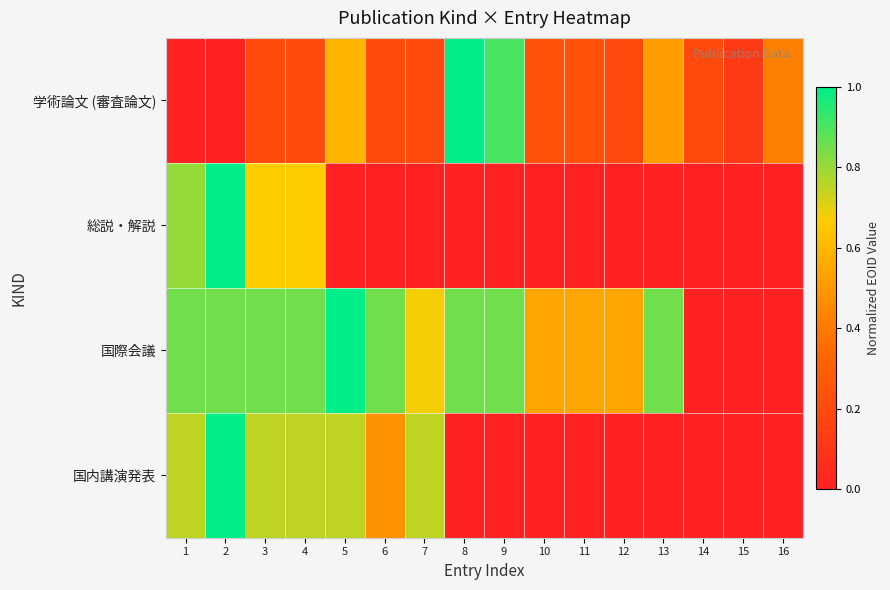

Reading left to right, extract all data points from this chart.

学術論文 (審査論文): 1=0.0	2=0.0	3=0.2	4=0.2	5=0.6	6=0.2	7=0.2	8=1.0	9=0.9	10=0.2	11=0.2	12=0.2	13=0.5	14=0.2	15=0.1	16=0.4
総説・解説: 1=0.8	2=1.0	3=0.7	4=0.7	5=0.0	6=0.0	7=0.0	8=0.0	9=0.0	10=0.0	11=0.0	12=0.0	13=0.0	14=0.0	15=0.0	16=0.0
国際会議: 1=0.8	2=0.8	3=0.9	4=0.8	5=1.0	6=0.8	7=0.7	8=0.8	9=0.8	10=0.5	11=0.5	12=0.5	13=0.8	14=0.0	15=0.0	16=0.0
国内講演発表: 1=0.8	2=1.0	3=0.8	4=0.8	5=0.8	6=0.5	7=0.8	8=0.0	9=0.0	10=0.0	11=0.0	12=0.0	13=0.0	14=0.0	15=0.0	16=0.0